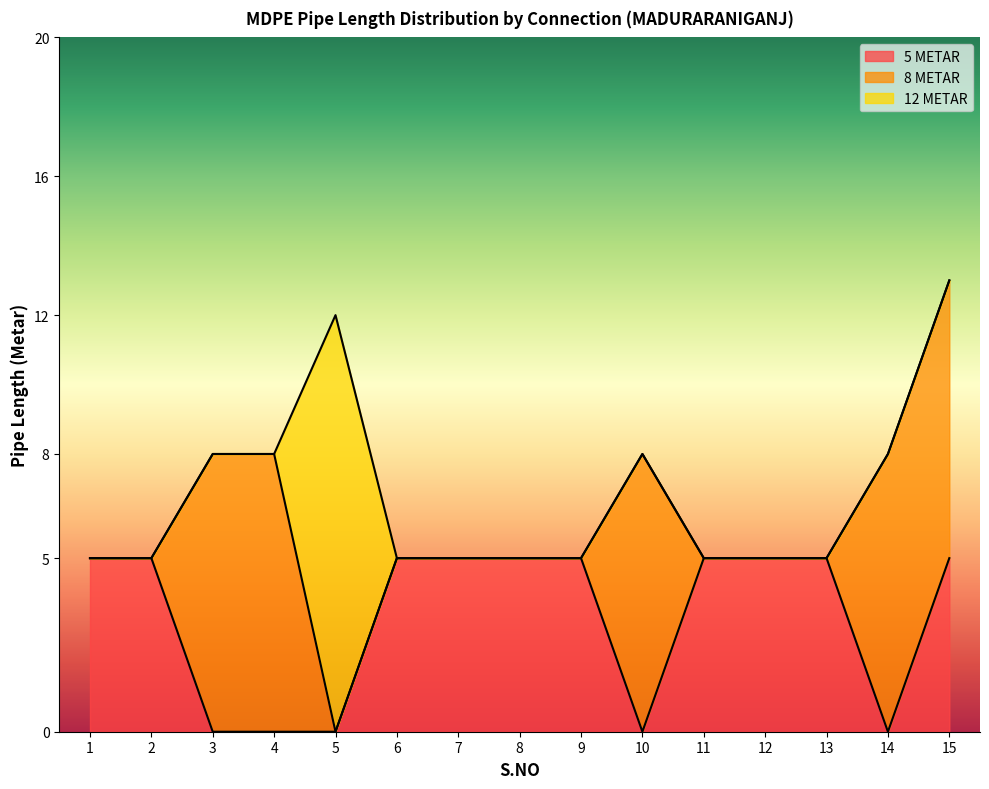

Is it true that 5 METAR equals 0 at 5?

True